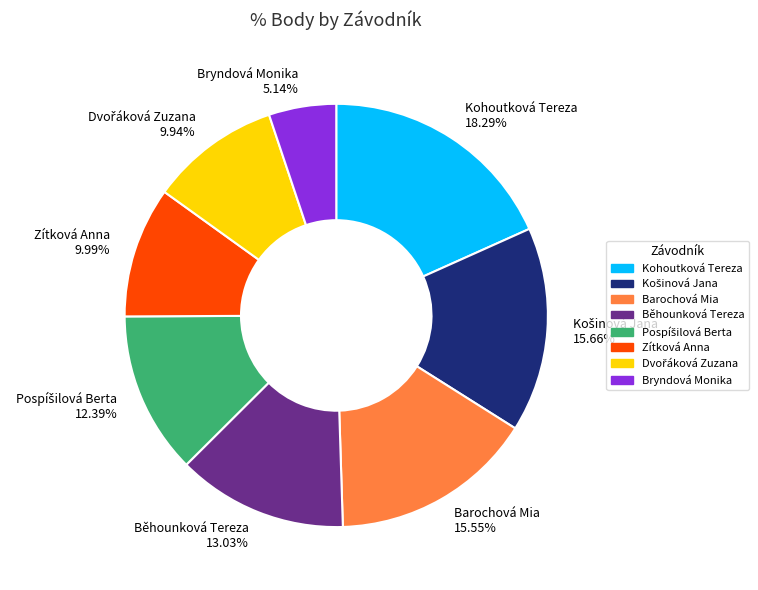

What is the ratio of the value at Zítková Anna 9.99% to the value at Běhounková Tereza 13.03%?

0.8